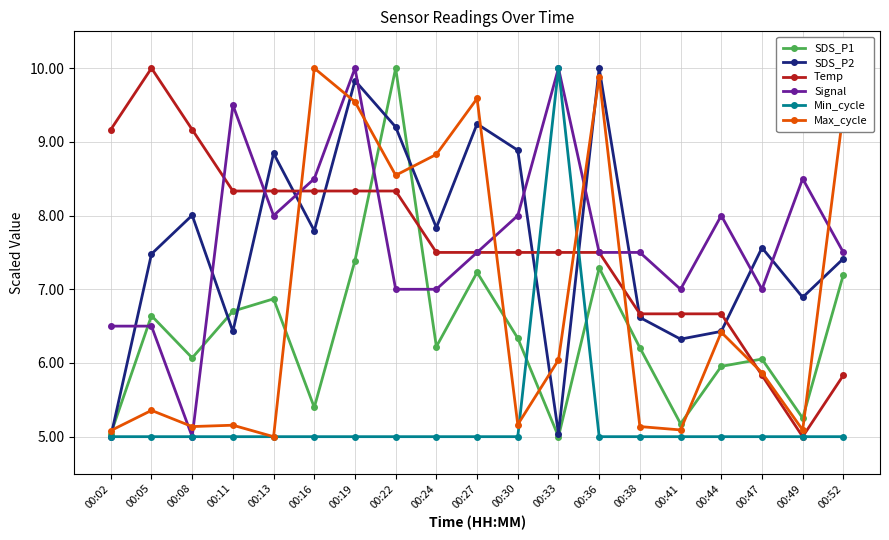

What value does the SDS_P1 series have at 00:22?

10.0